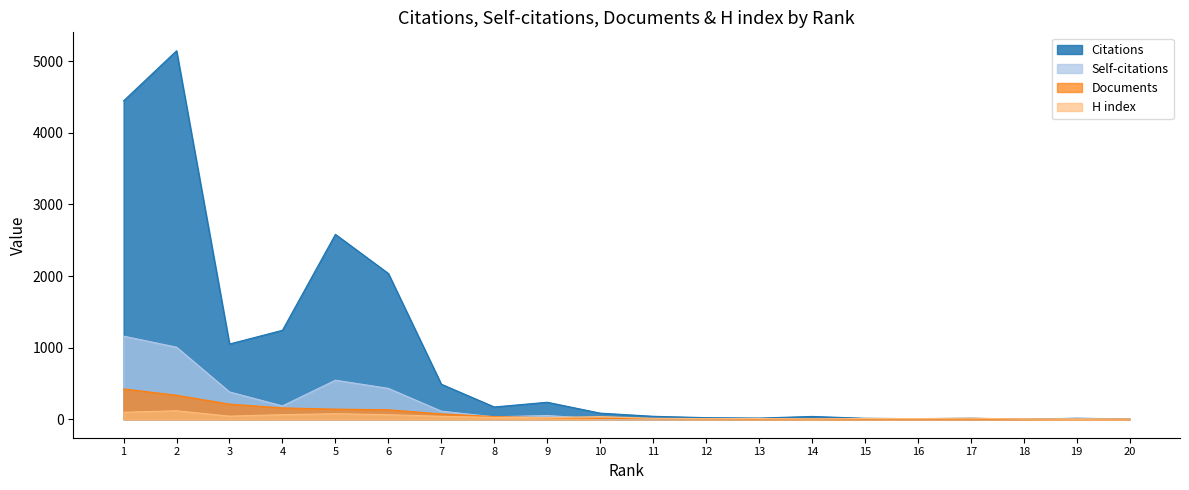

Read the Documents value at 11.

7